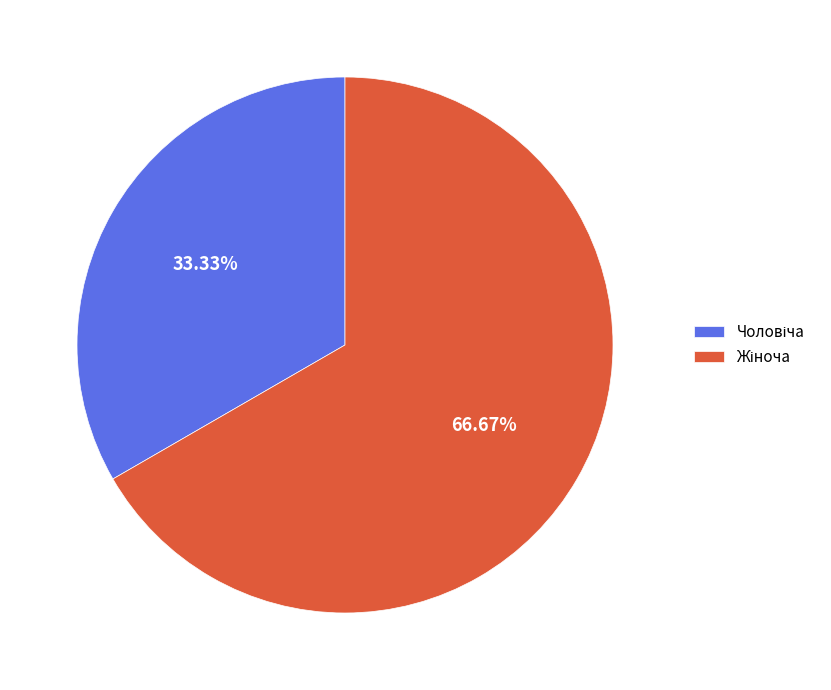

Does any single category account for the majority?

Yes